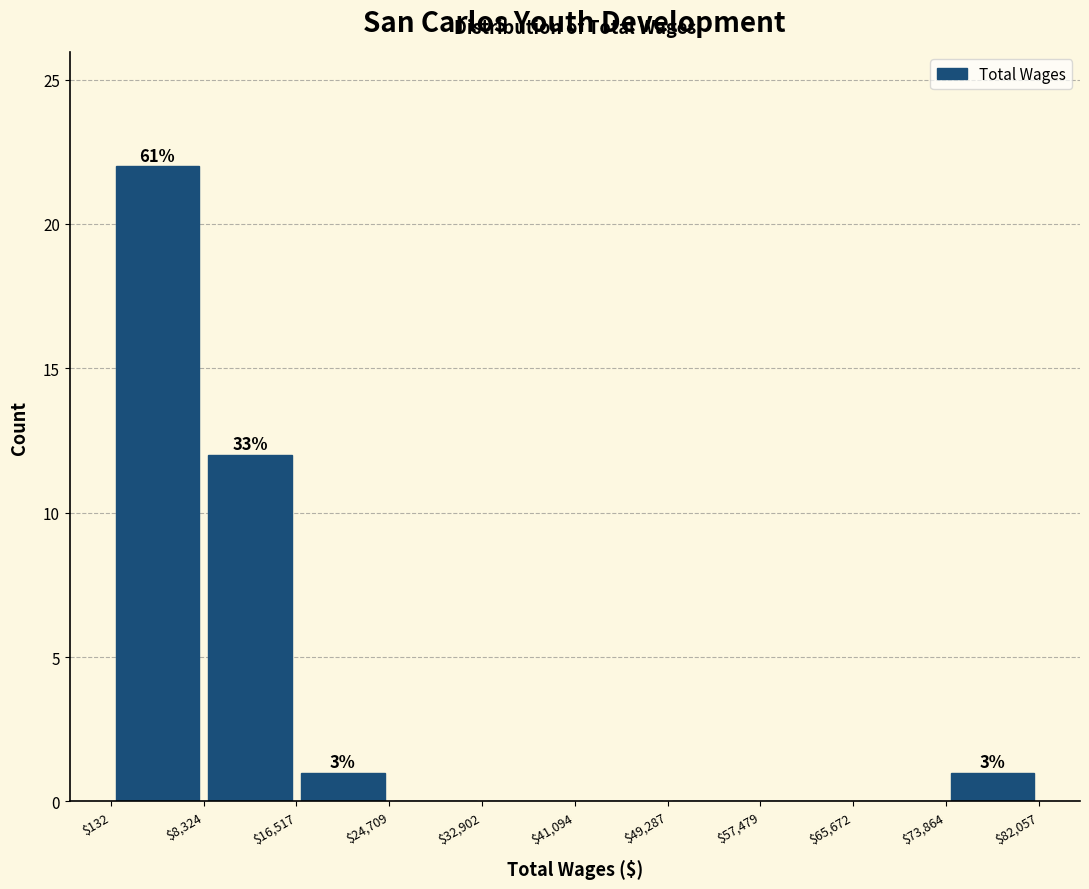

Which range on the x-axis has the tallest bar?

$132 to $8,324